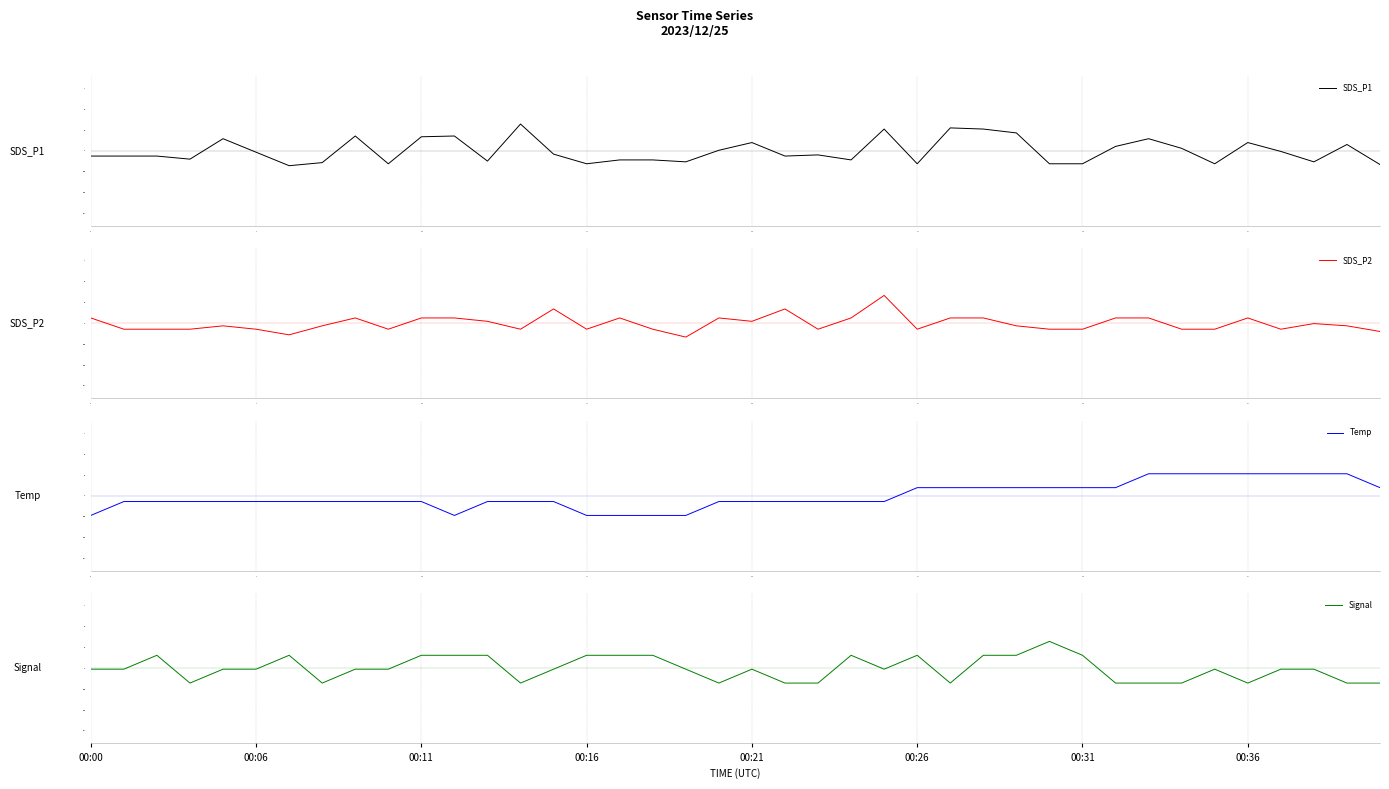

What is the total value across all series at 33?

0.1